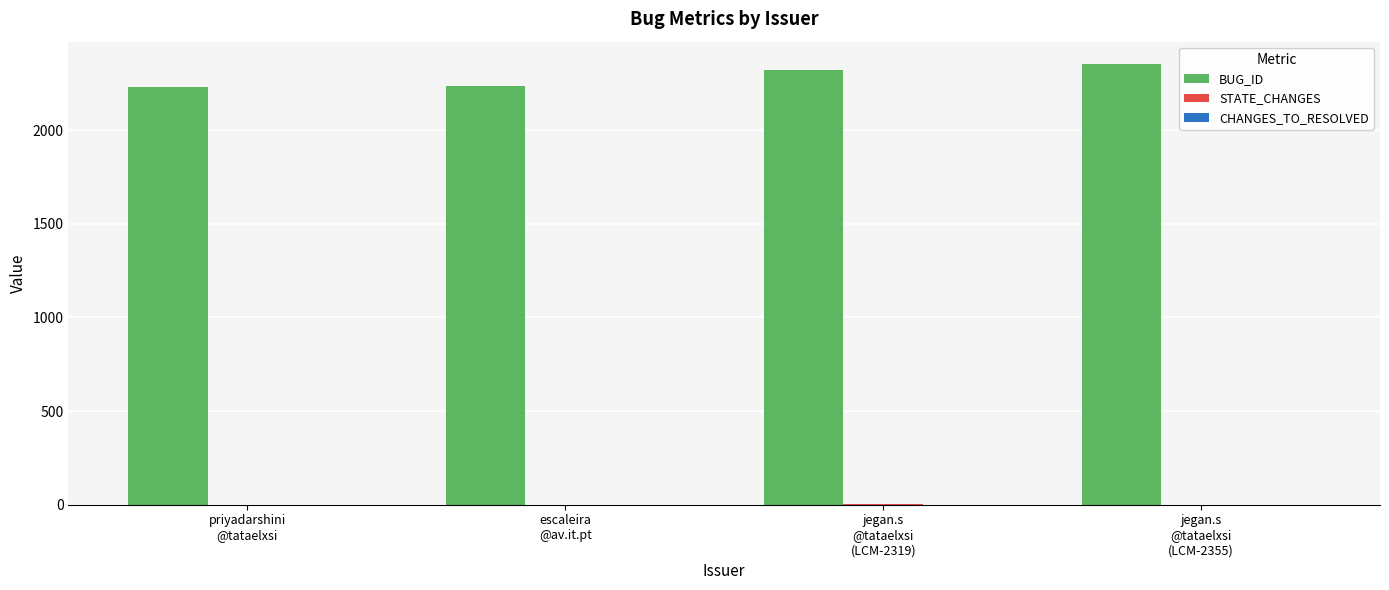

Which series has the largest total across all categories?

BUG_ID